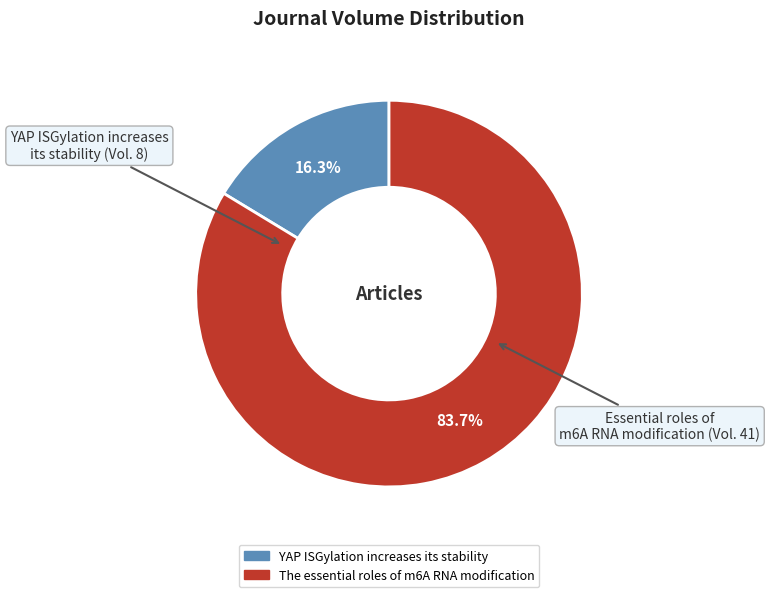

The The essential roles of m6A RNA modification slice represents 84% of the pie. True or false?

True